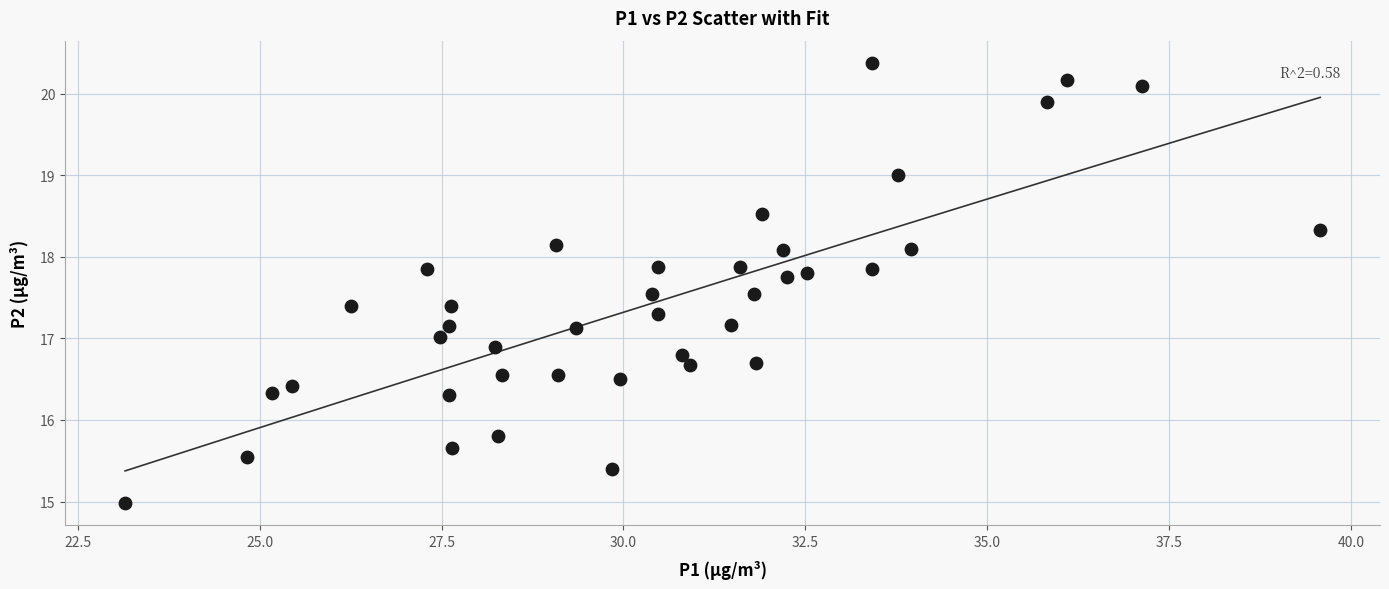

What is the range of Y values (max minus min)?

5.4